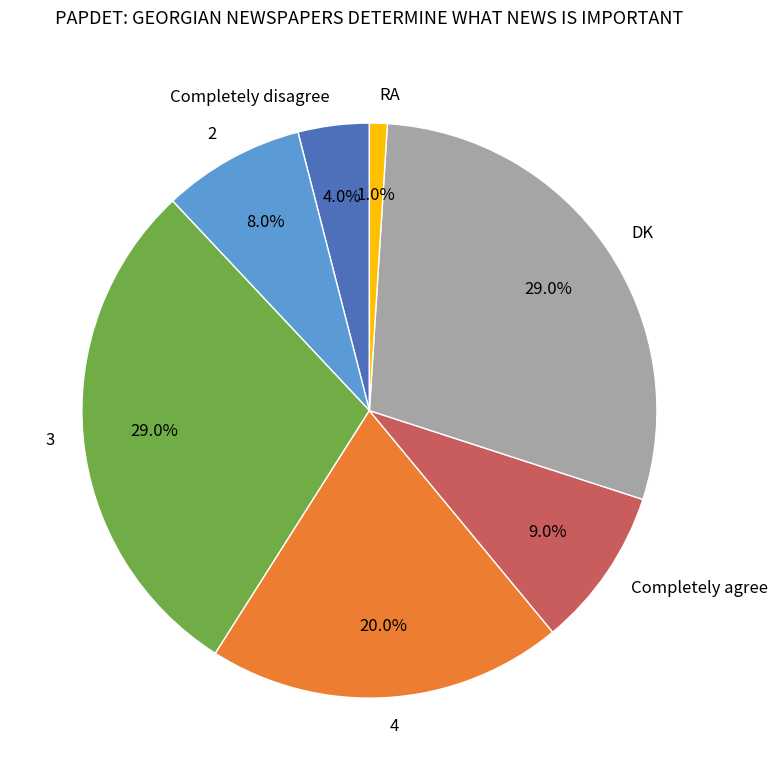

Combined, do 4 and Completely agree account for over 50%?

No